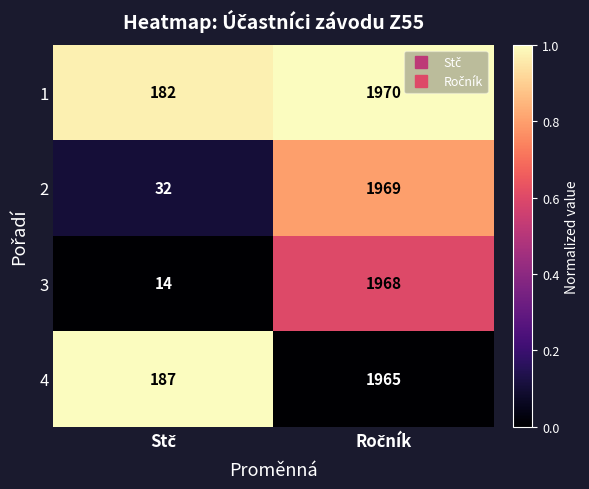

How many data points does each series have?

2